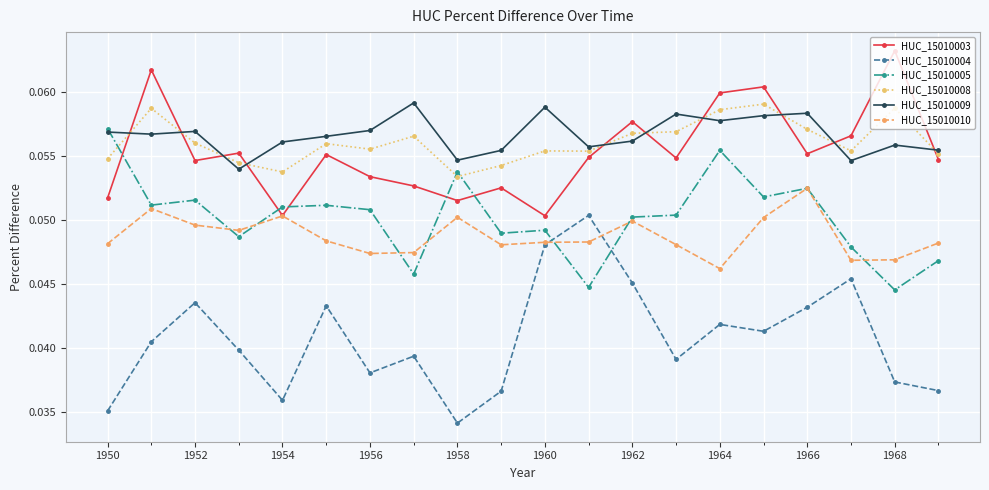

At how many categories does at least one series exceed 0?

20